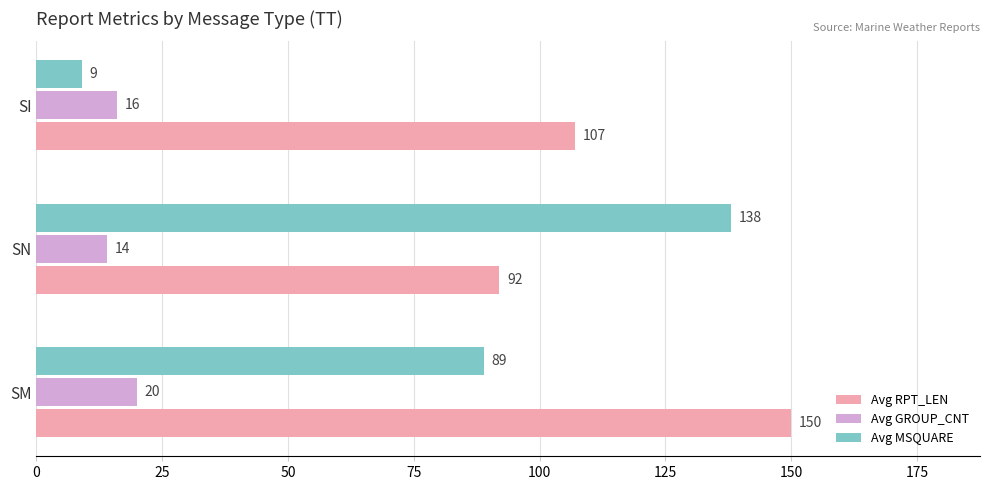

At how many categories does at least one series exceed 31?

3